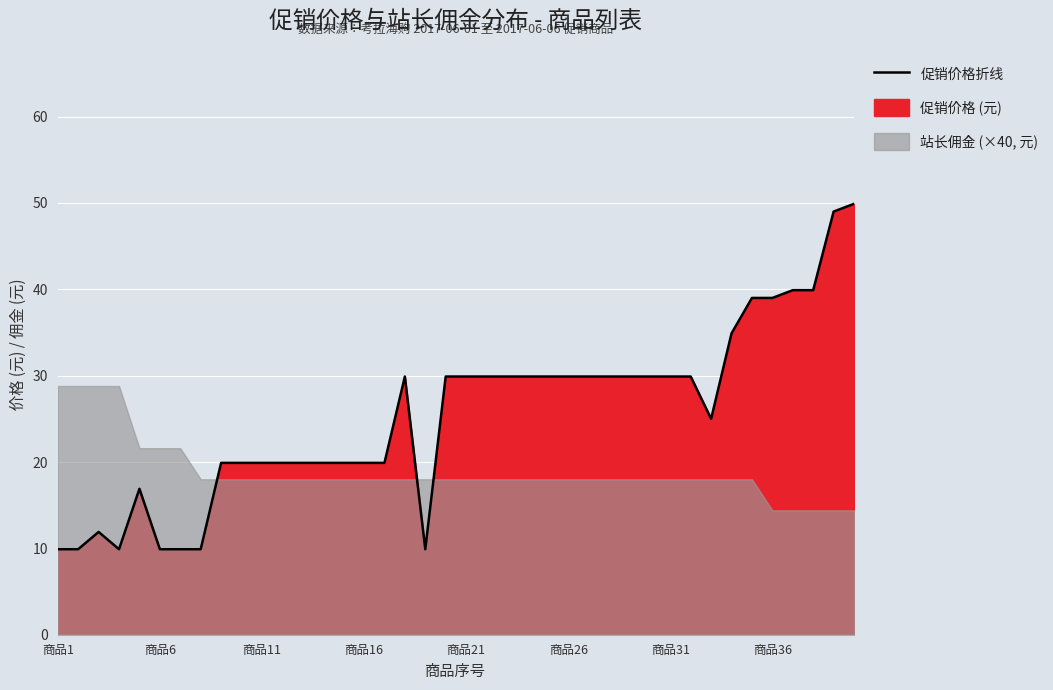

Is it true that the value at 13 is 11.0?

False